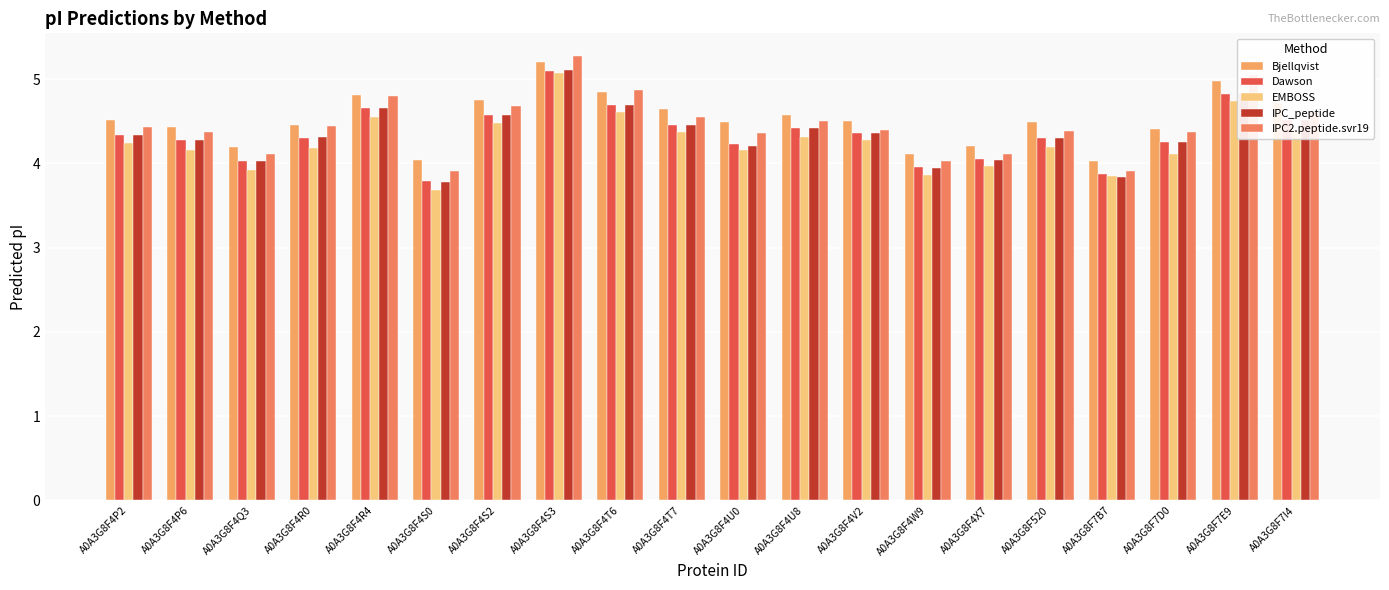

How many bars are there in each group?

5